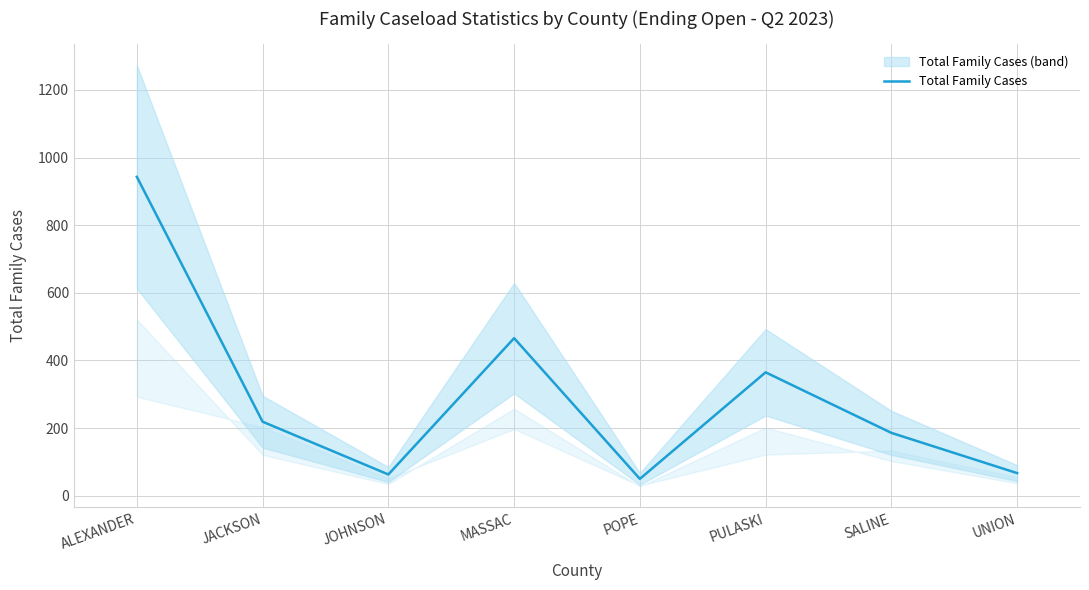

What is the sum of all values?

2359